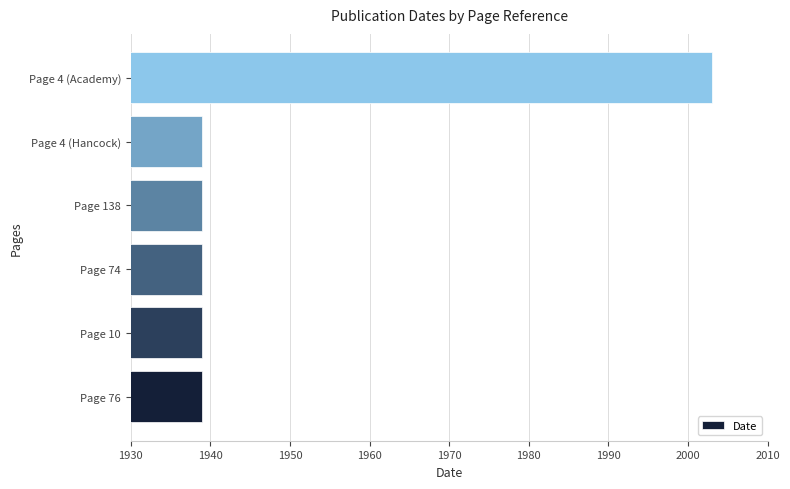

Reading top to bottom, extract all data points from this chart.

Page 4 (Academy)=2003	Page 4 (Hancock)=1939	Page 138=1939	Page 74=1939	Page 10=1939	Page 76=1939